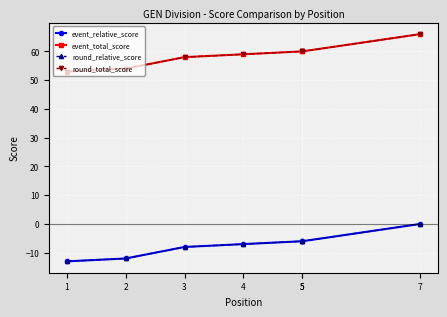

What are all the series names shown in the legend?

event_relative_score, event_total_score, round_relative_score, round_total_score